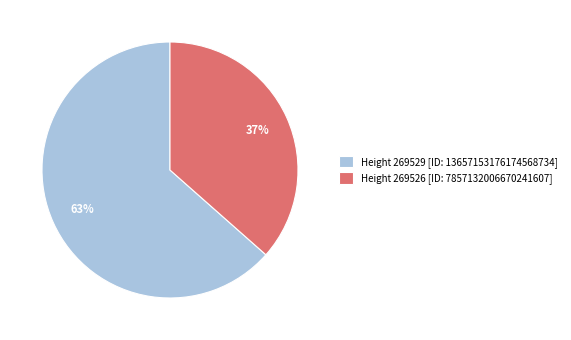

Approximately how many times larger is the value at Height 269529 [ID: 13657153176174568734] compared to Height 269526 [ID: 7857132006670241607]?

1.7